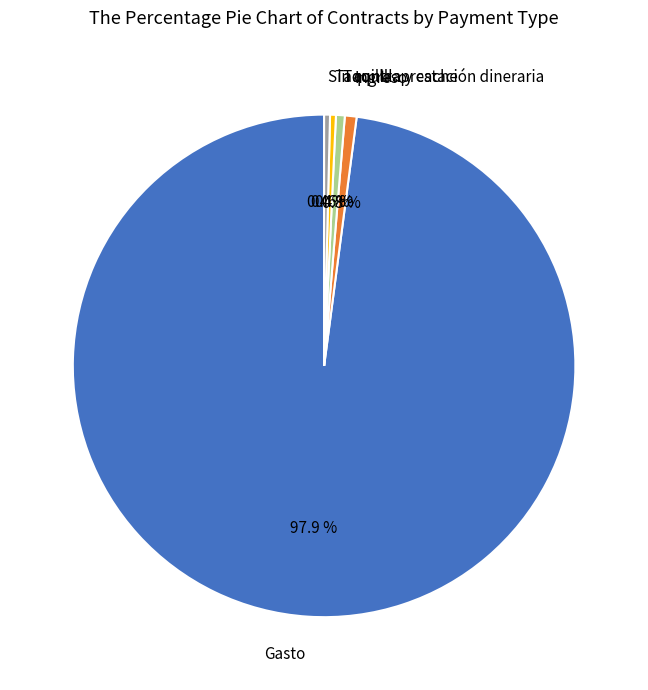

True or false: Gasto accounts for 90% of the total.

False